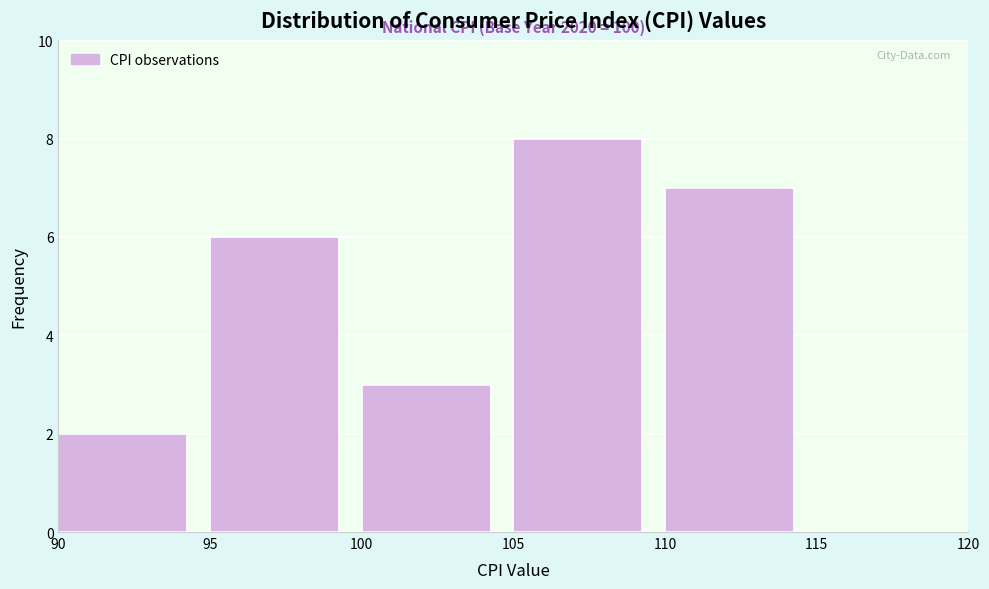

Over which range of the x-axis is the bar tallest?

105 to 110